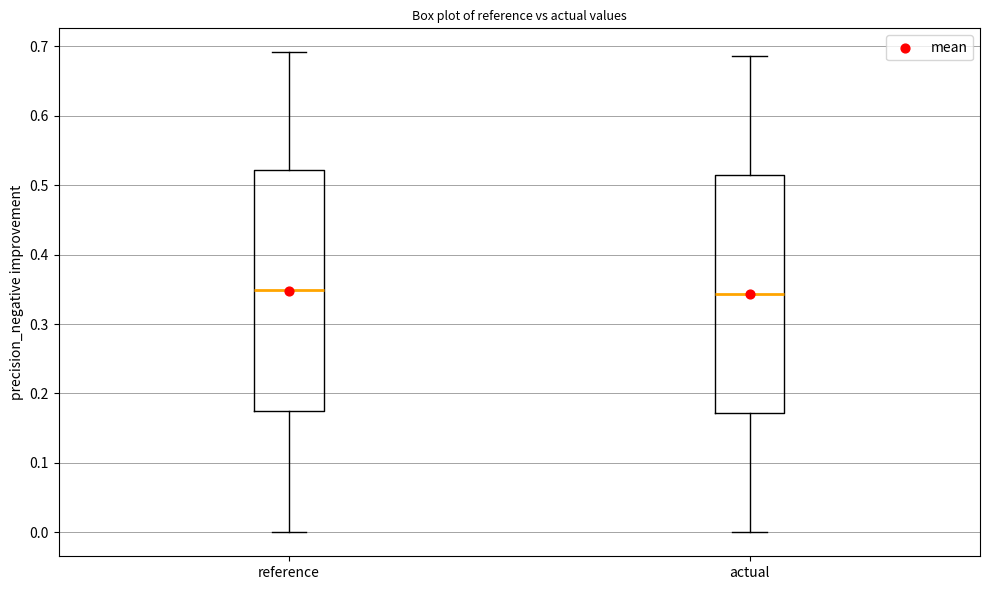

Reading left to right, read every box against the y-axis: the position of its median line, the range the box covers, and the ends of its whiskers. The values are not printed on the chart, so give them approximately, as read against the axis.

reference: median 0.35, box 0.18 to 0.52, whiskers 0.00 to 0.69
actual: median 0.34, box 0.17 to 0.51, whiskers 0.00 to 0.69